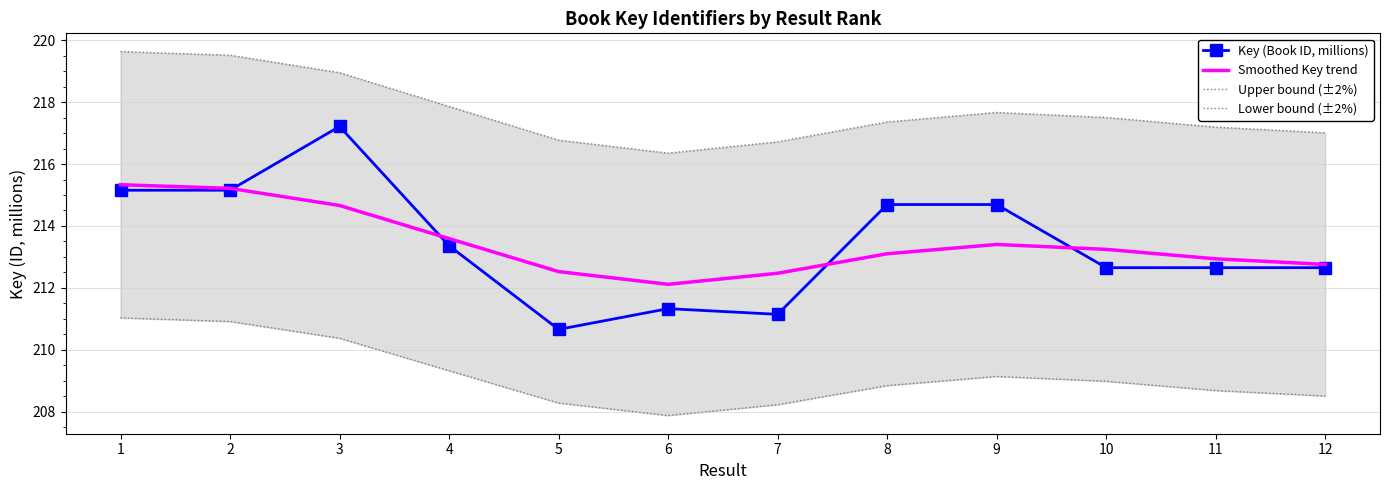

At which category does Smoothed Key trend reach its first local peak?

9